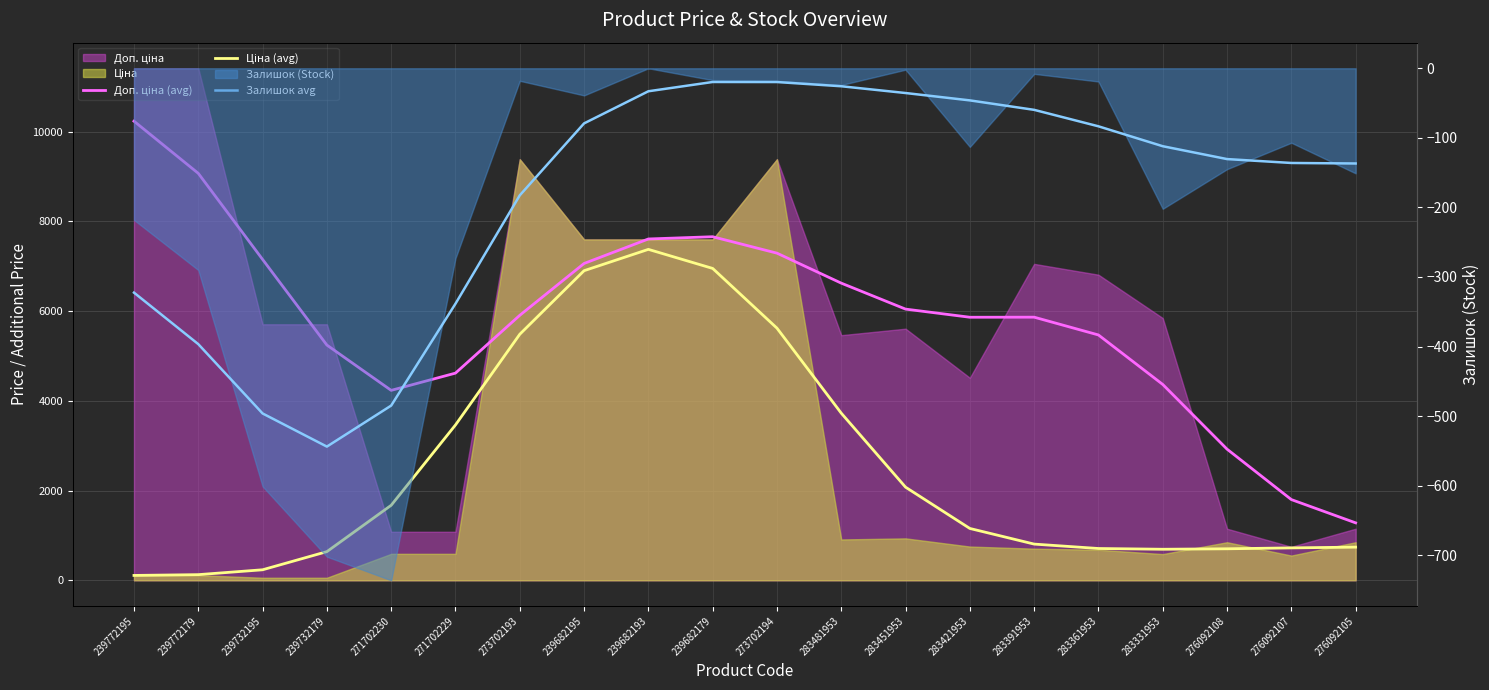

At which category does Залишок avg reach its first local valley?

239732179